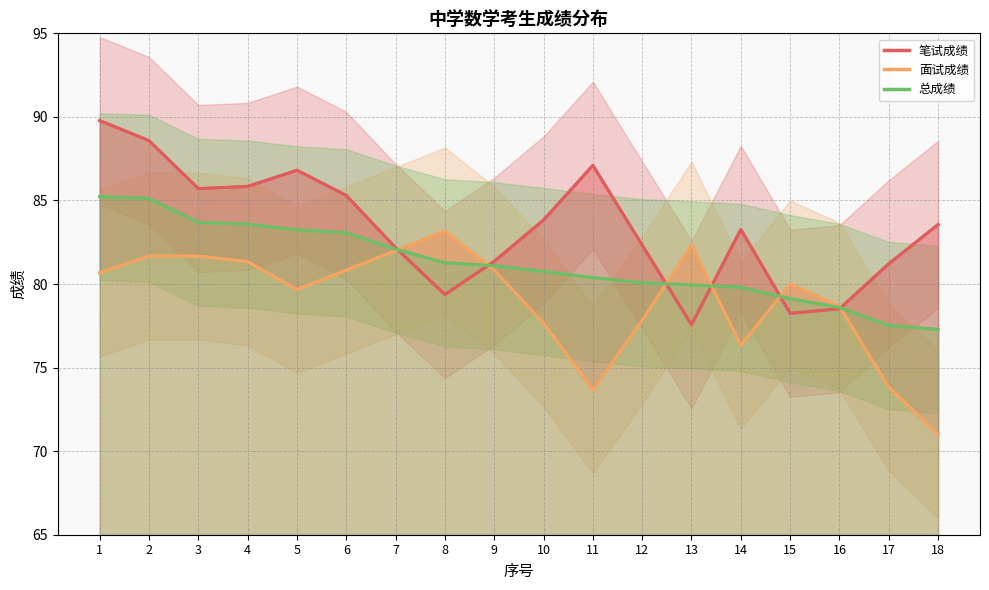

What is the maximum value shown in the chart?

89.8